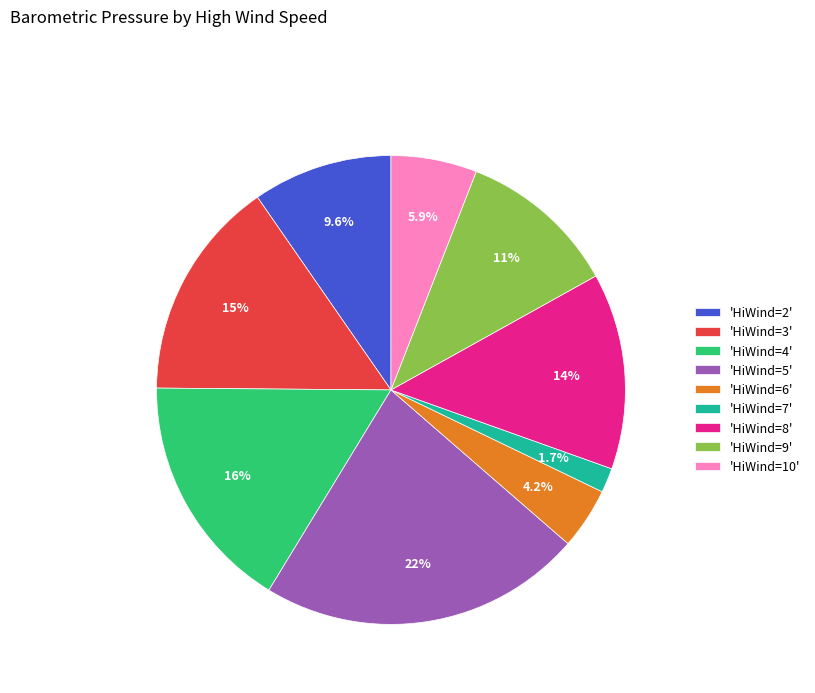

Is there any slice that represents more than half of the pie?

No